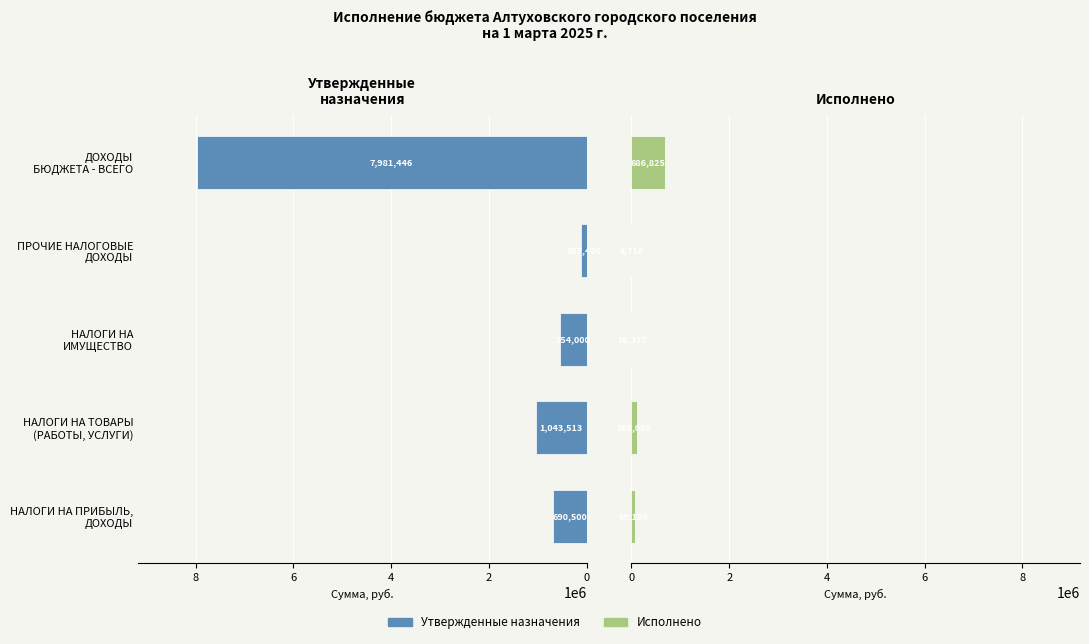

List the series in order of their overall mean, highest first.

Утвержденные назначения, Исполнено